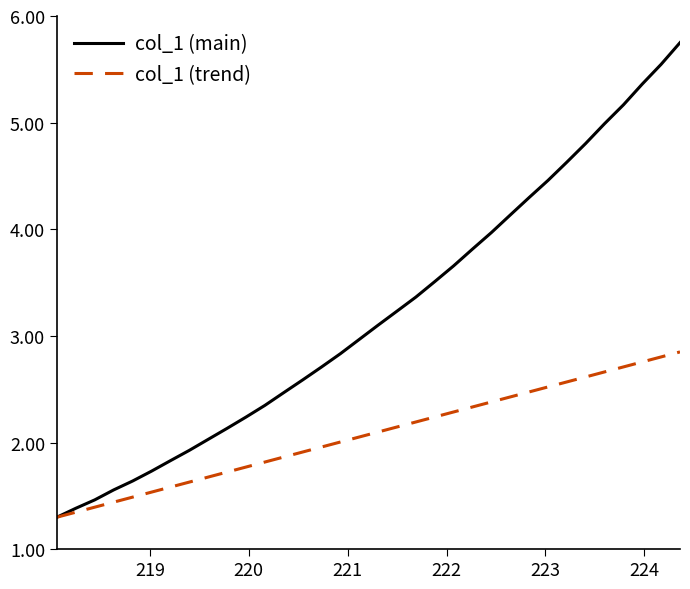

Which series has the widest spread of values?

col_1 (main)